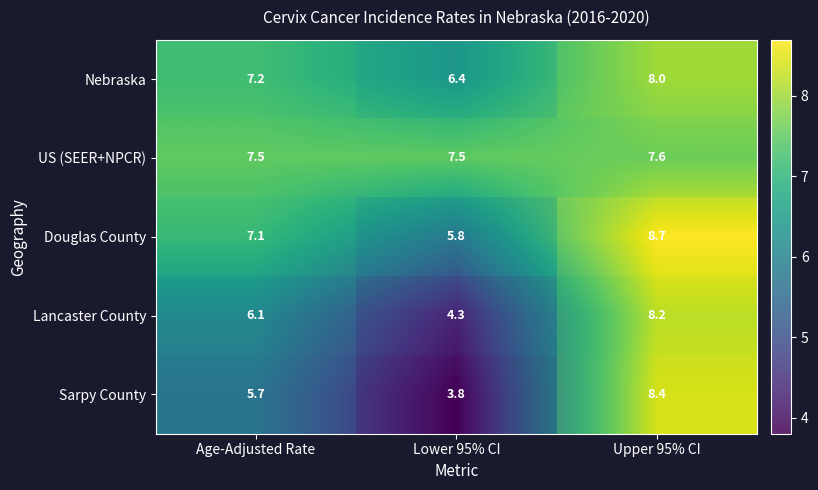

What is the average value of the US (SEER+NPCR) series?

7.5